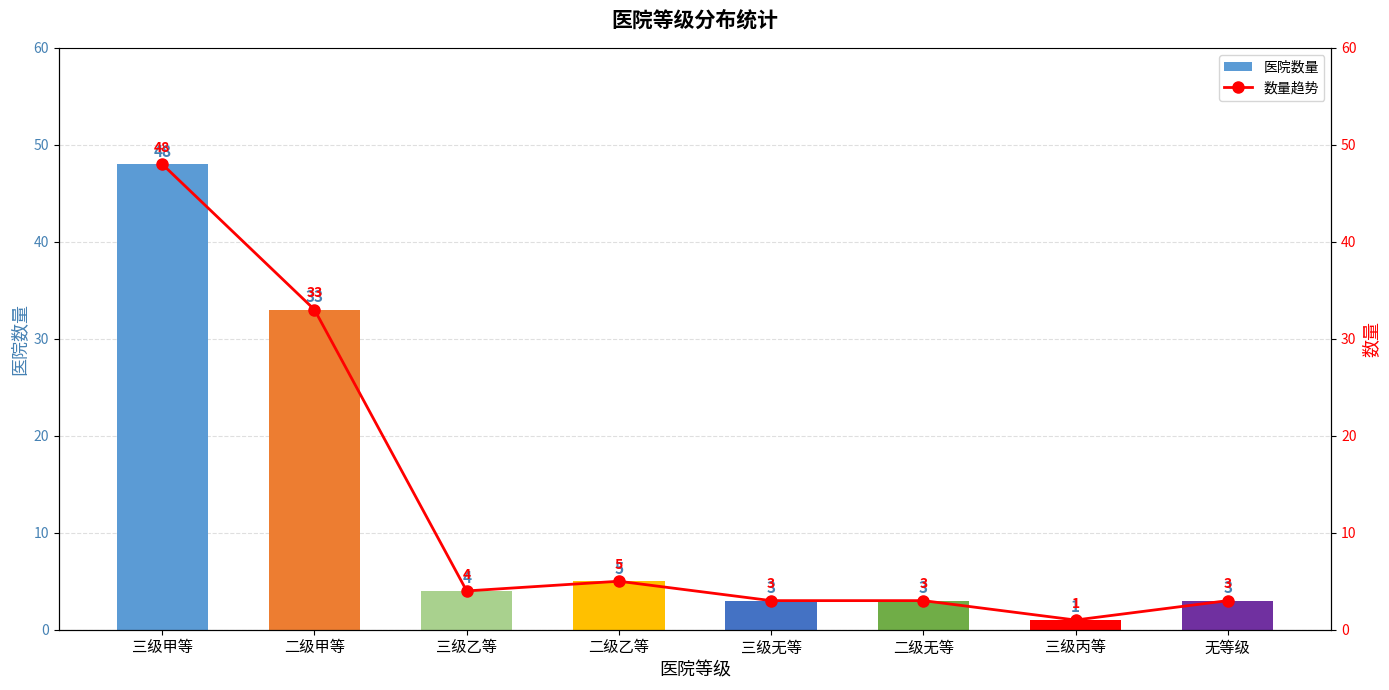

Where does the 数量趋势 series first go above 4?

三级甲等